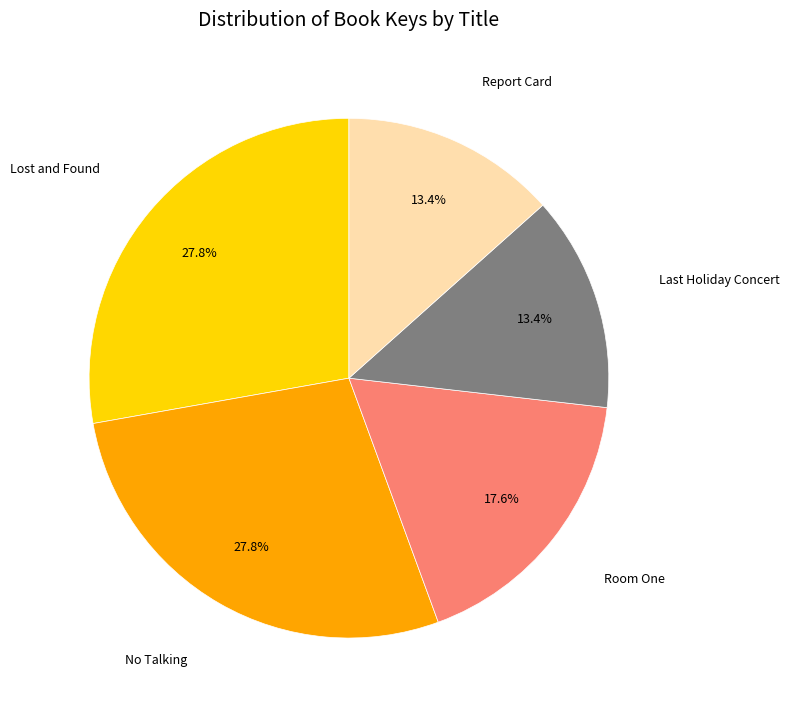

Between Lost and Found and Room One, which is larger?

Lost and Found